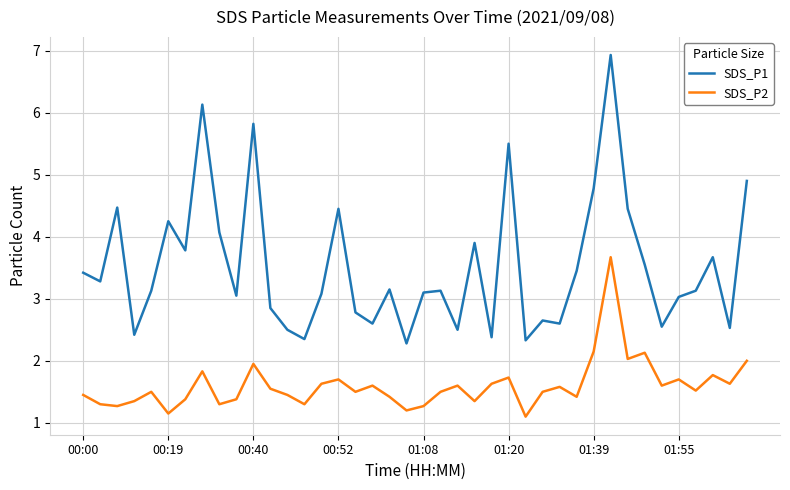

What is the minimum value shown in the chart?

1.1